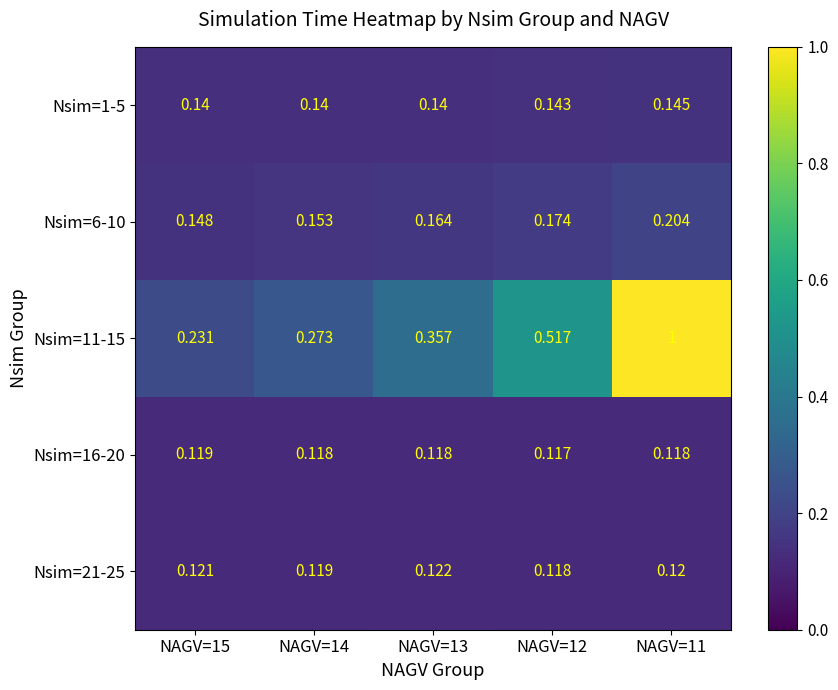

Which series has the largest total across all categories?

Nsim=11-15